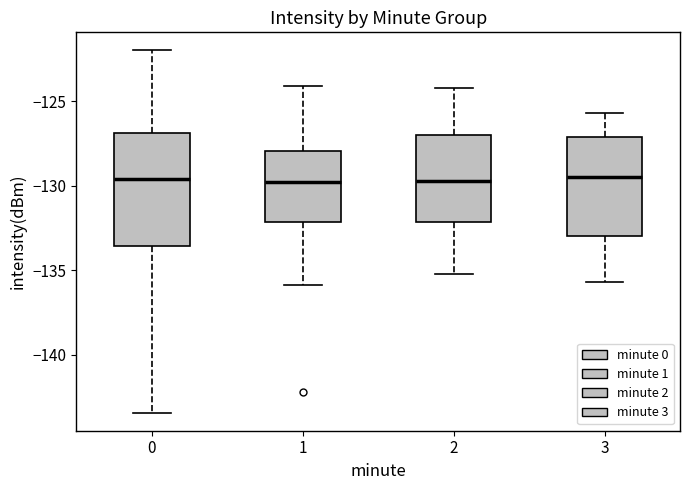

Reading left to right, read every box against the y-axis: the position of its median line, the range the box covers, and the ends of its whiskers. The values are not printed on the chart, so give them approximately, as read against the axis.

0: median -129.5, box -133.5 to -127.0, whiskers -143.5 to -122.0
1: median -130.0, box -132.0 to -128.0, whiskers -136.0 to -124.0
2: median -129.5, box -132.0 to -127.0, whiskers -135.0 to -124.0
3: median -129.5, box -133.0 to -127.0, whiskers -135.5 to -125.5